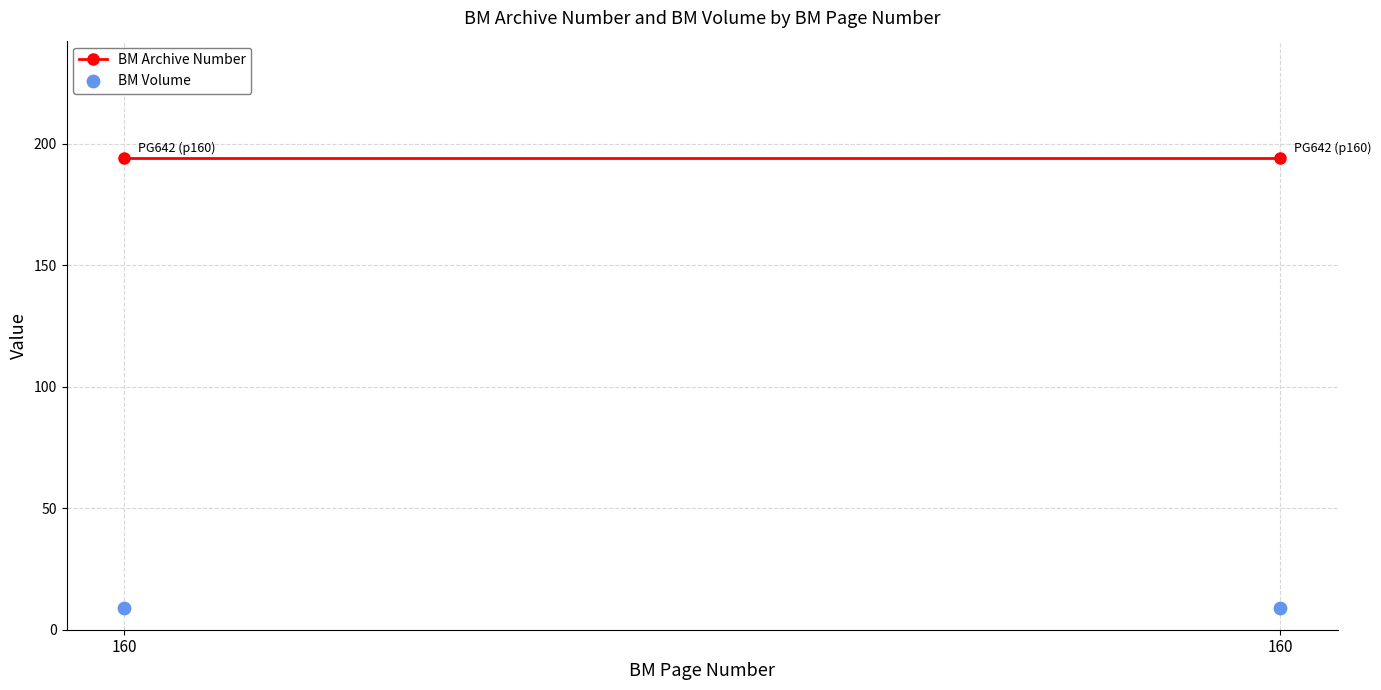

What are all the series names shown in the legend?

BM Archive Number, BM Volume